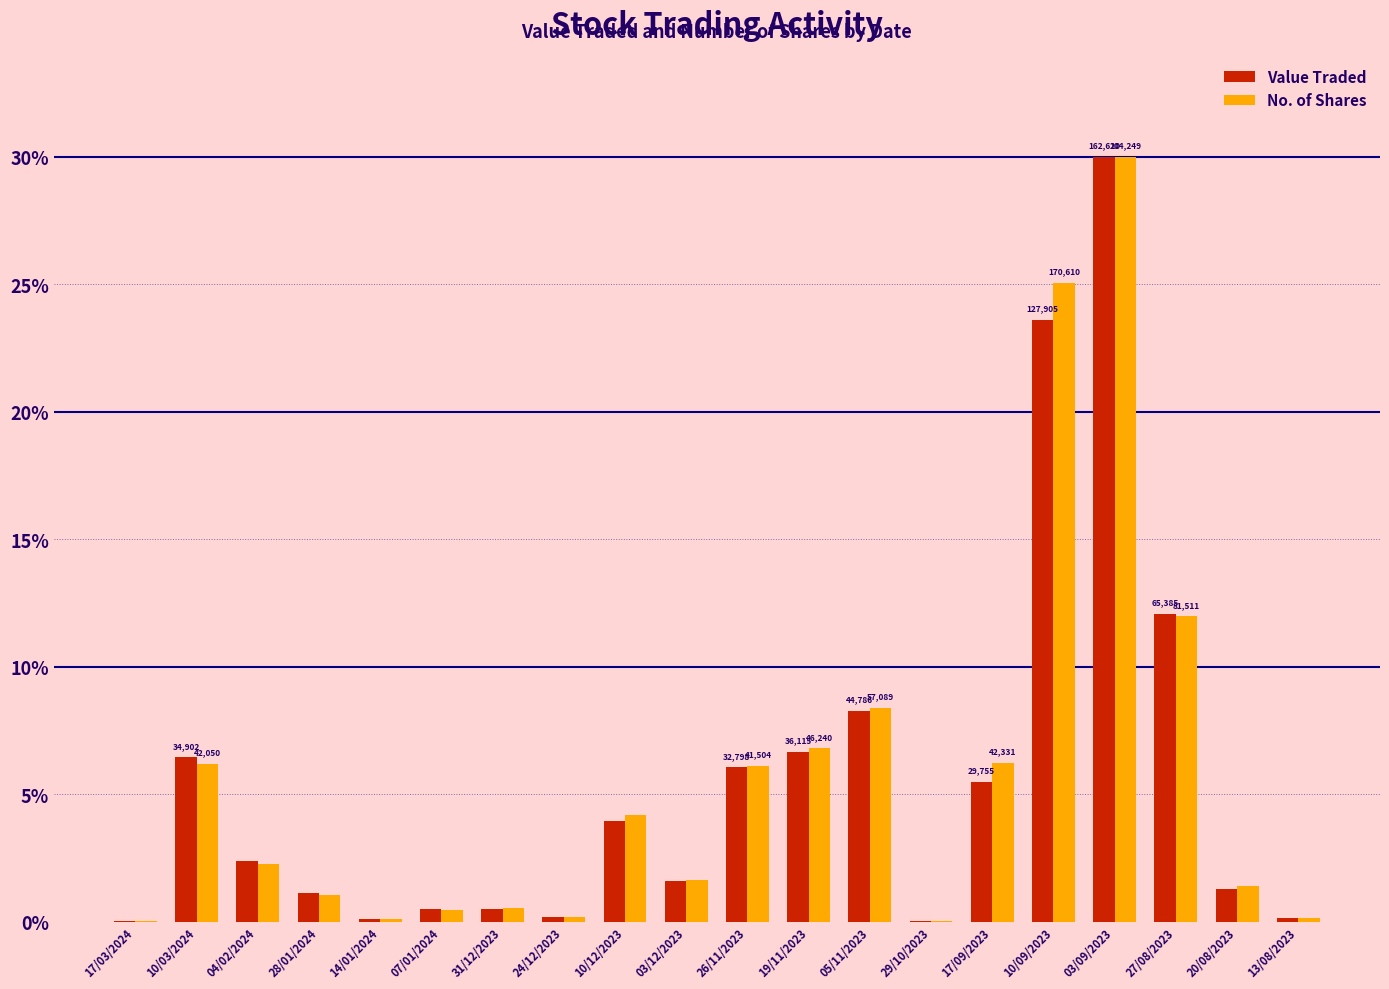

At which label is No. of Shares closest to 15?

27/08/2023